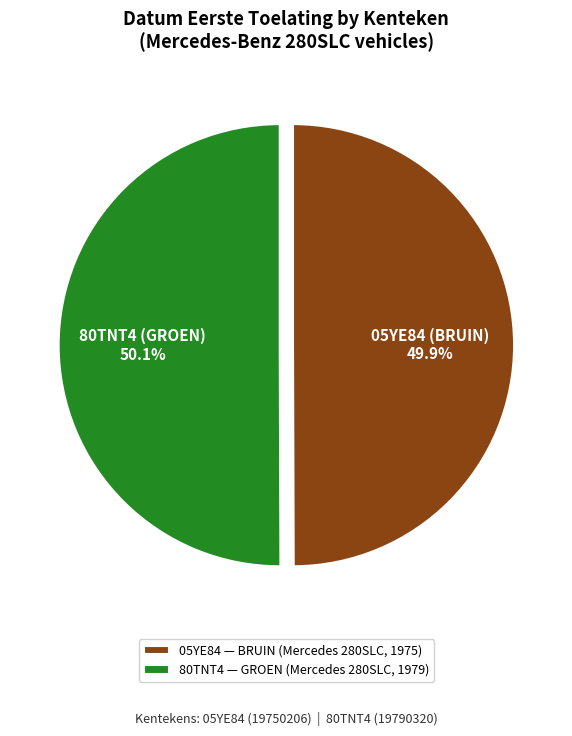

Rank the categories by value from lowest to highest.

05YE84 — BRUIN (Mercedes 280SLC, 1975), 80TNT4 — GROEN (Mercedes 280SLC, 1979)